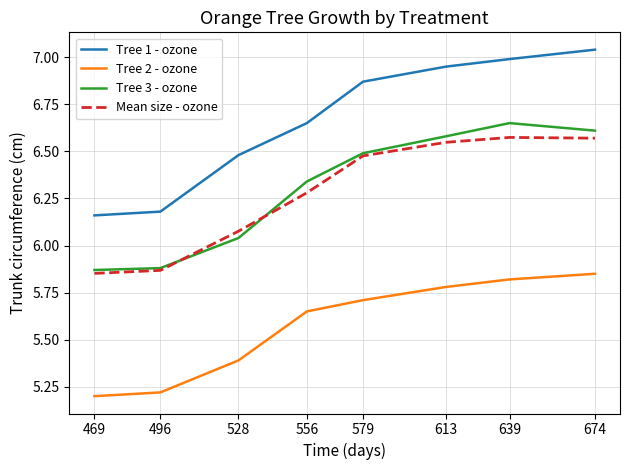

Which series changed the most between 469 and 579?

Tree 1 - ozone